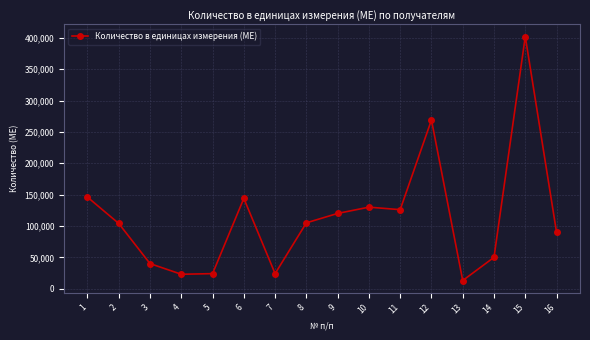

At which category does the data reach its first local peak?

6